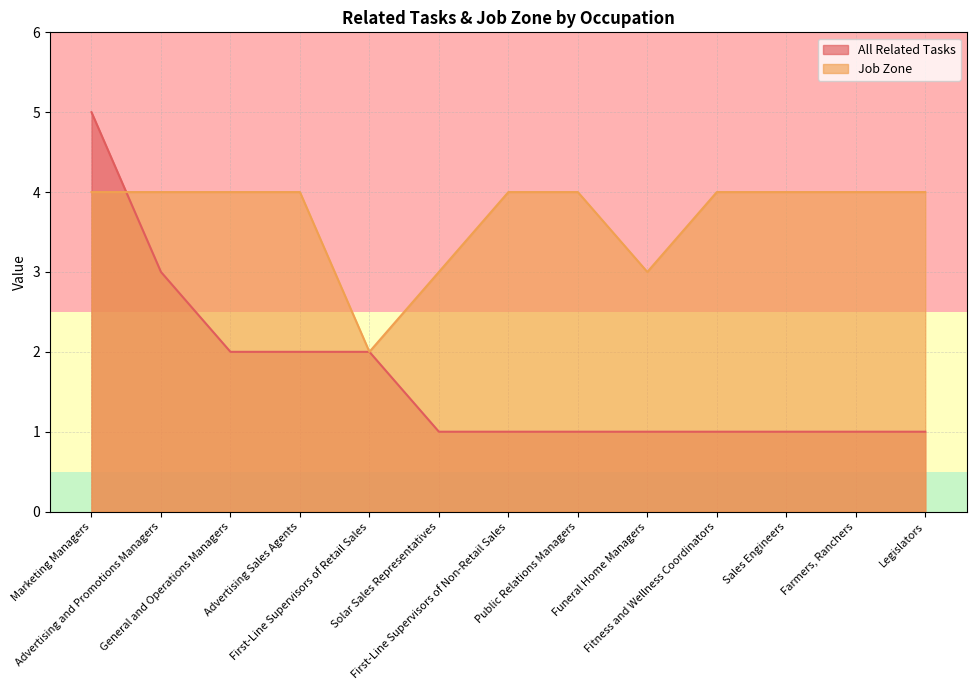

At which category is the sum across all series the highest?

Marketing Managers